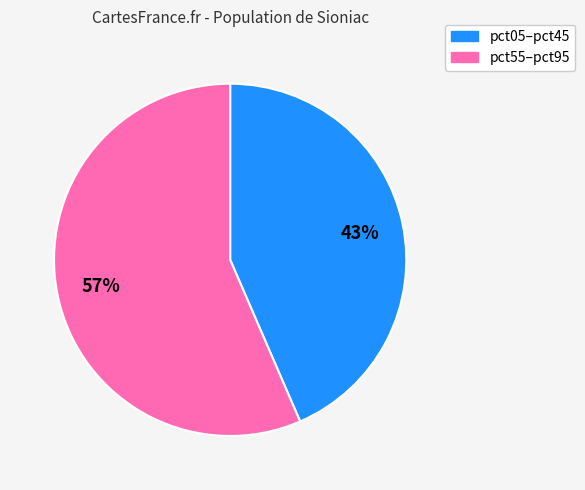

True or false: pct05–pct45 accounts for 43% of the total.

True